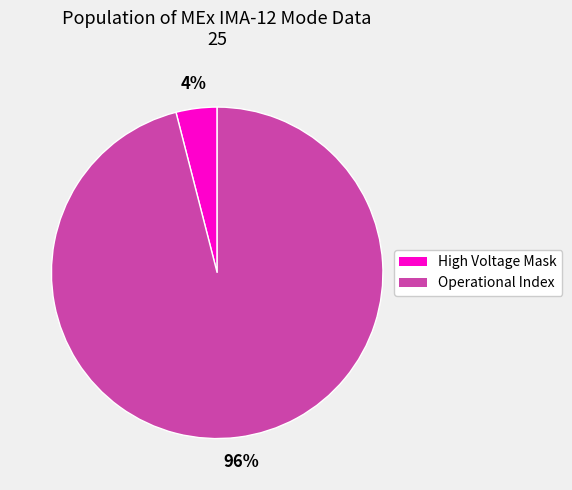

How many segments does this pie chart have?

2